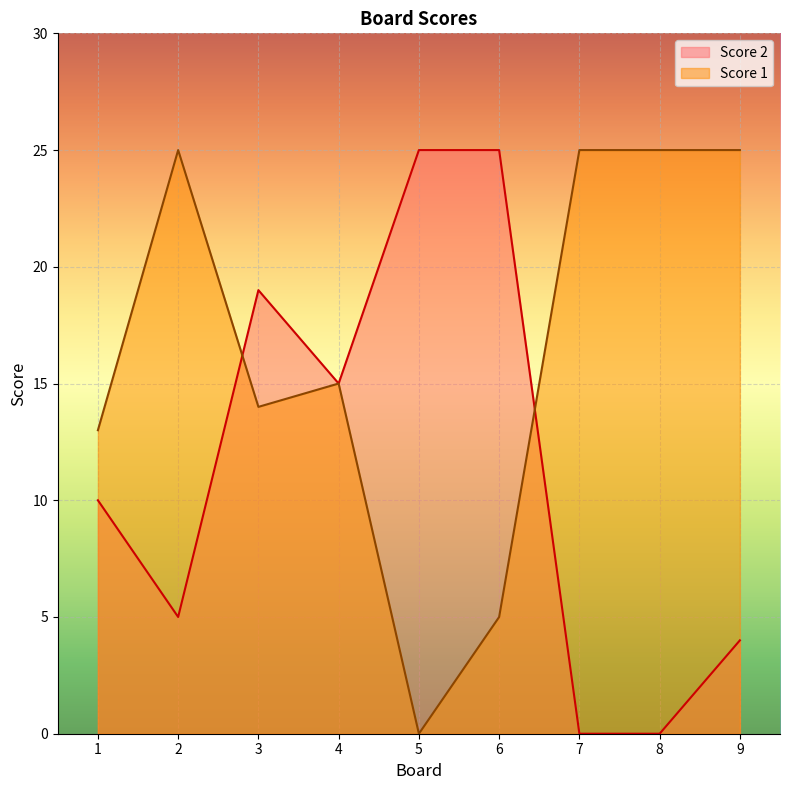

Reading left to right, transcribe all the data shown in this chart.

Score 2: 1=10	2=5	3=19	4=15	5=25	6=25	7=0	8=0	9=4
Score 1: 1=13	2=25	3=14	4=15	5=0	6=5	7=25	8=25	9=25